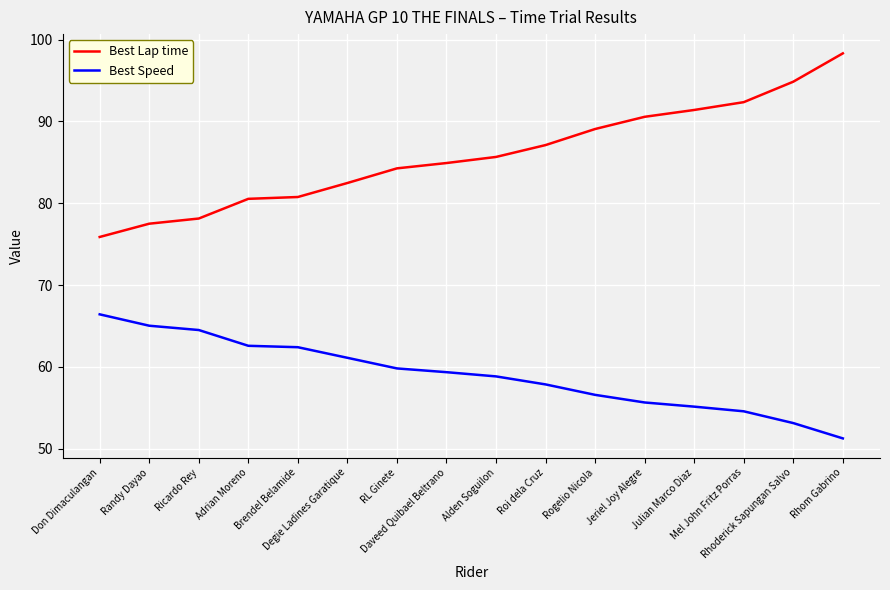

What is the maximum value for Best Speed?

66.4